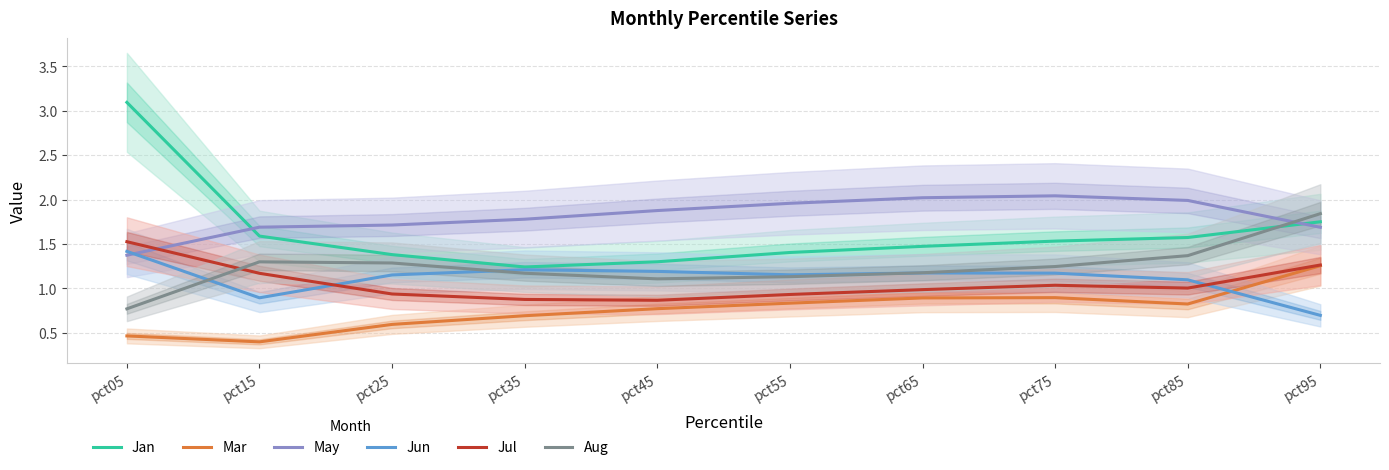

True or false: Jan and Mar cross at least once.

False